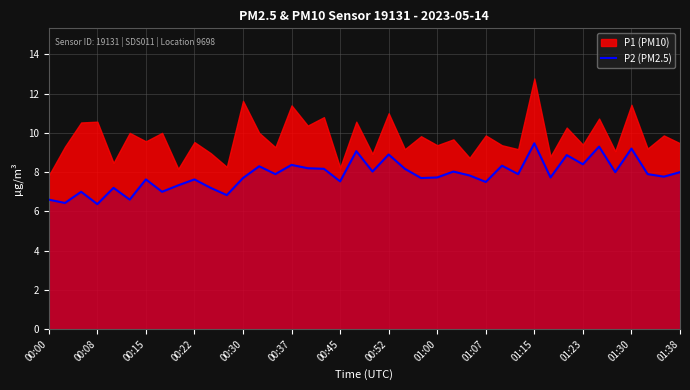

True or false: P2 (PM2.5) has a value of 15.8 at 01:15.

False